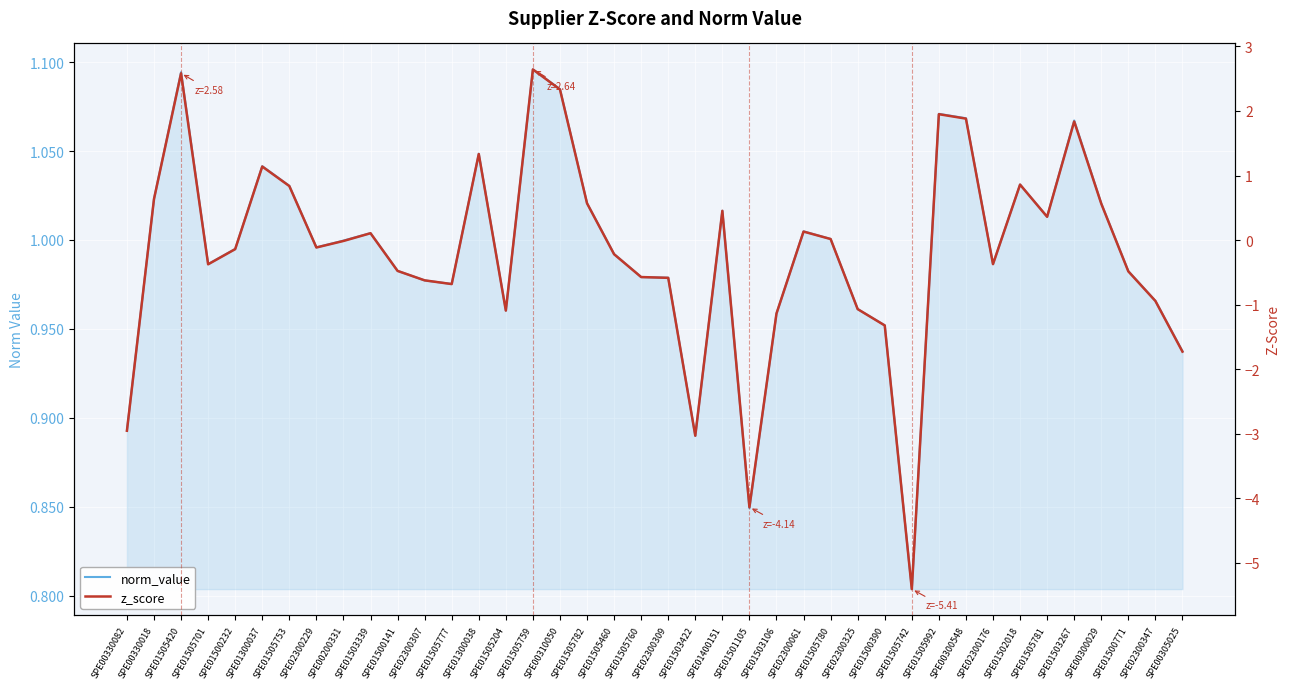

At which category is the sum across all series the highest?

SPE01505759